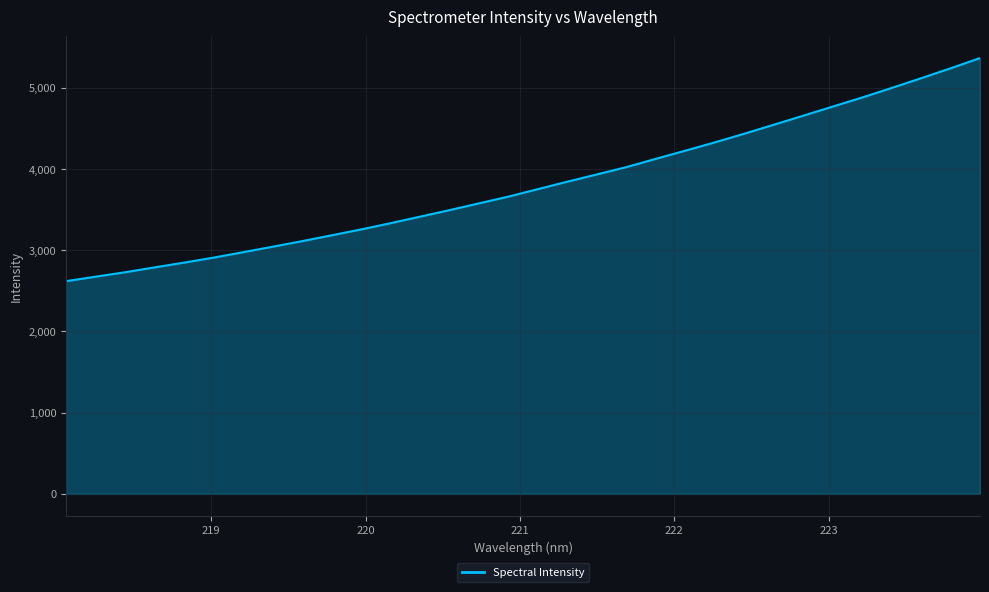

What is the difference between the maximum and minimum values?

2746.3